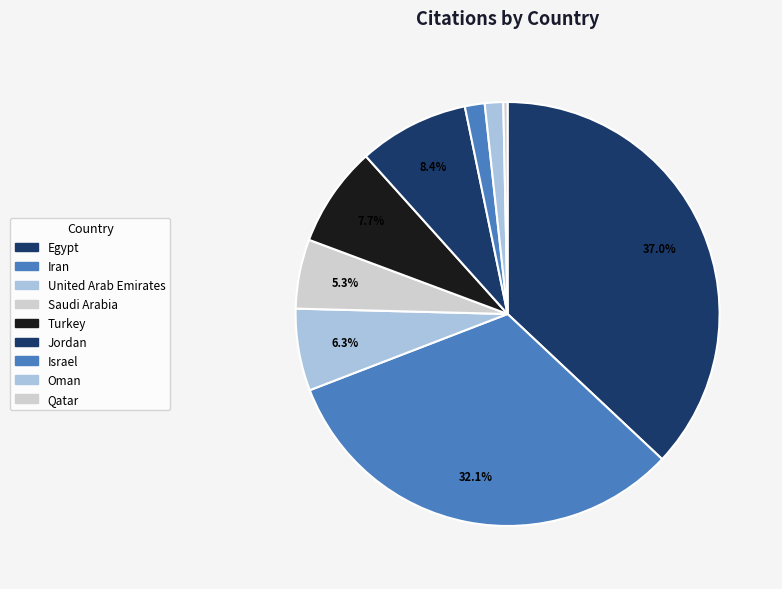

How many slices are in this pie chart?

9